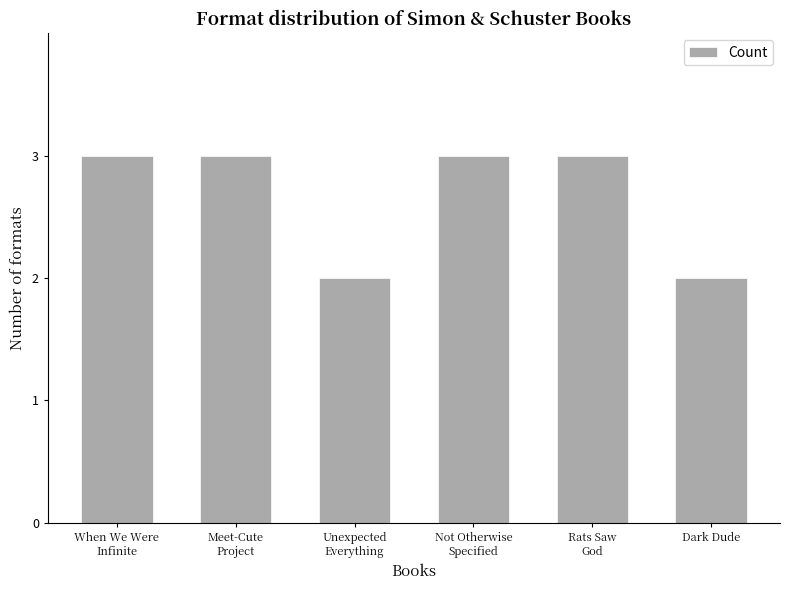

Reading left to right, transcribe all the data shown in this chart.

When We Were
Infinite=3	Meet-Cute
Project=3	Unexpected
Everything=2	Not Otherwise
Specified=3	Rats Saw
God=3	Dark Dude=2